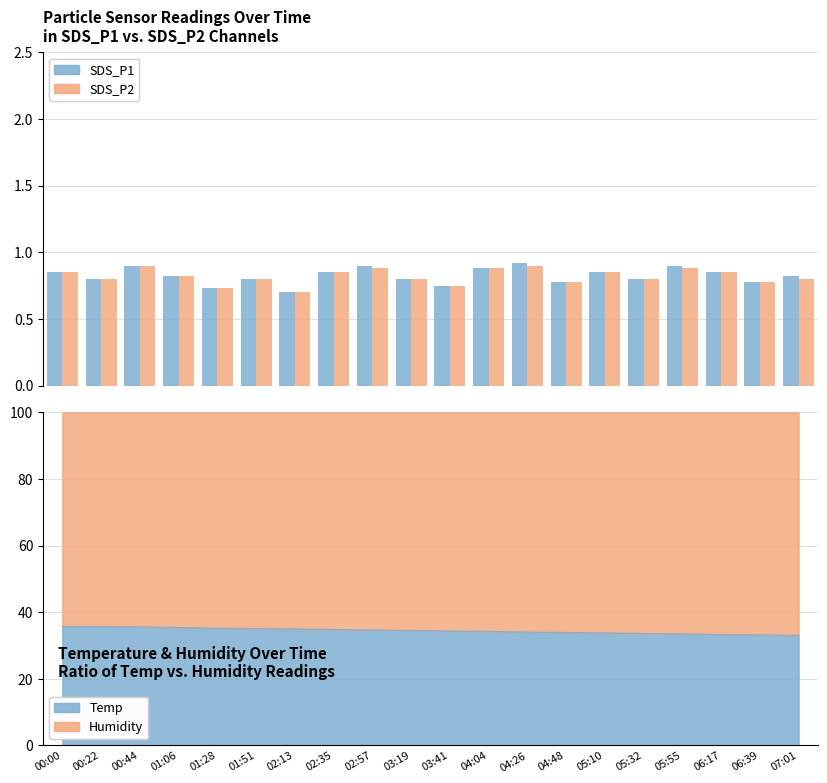

What is the maximum value shown in the chart?

0.9